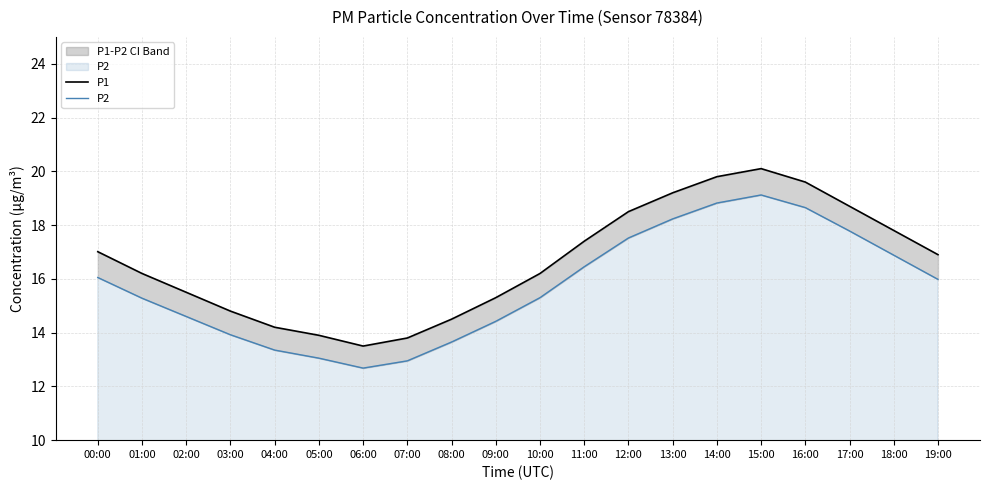

True or false: P1 and P2 cross at least once.

False